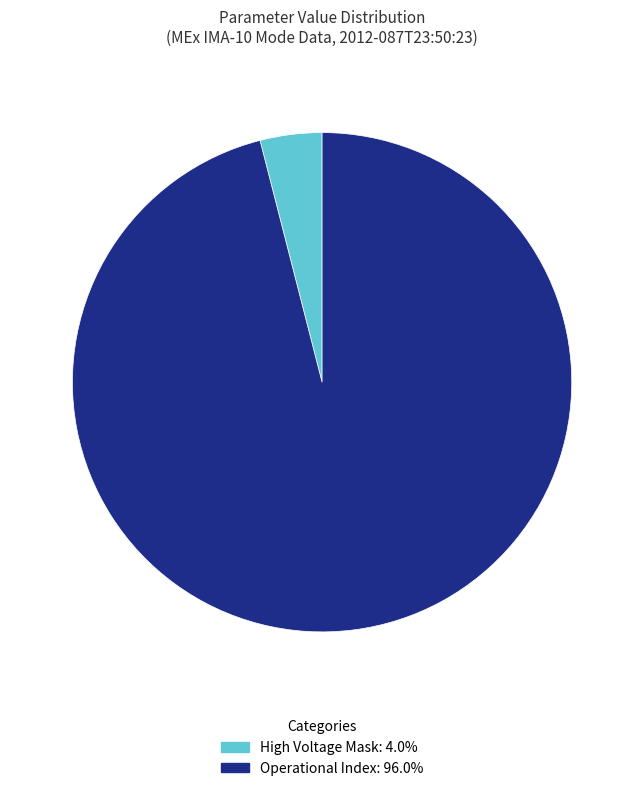

Does any single category account for the majority?

Yes